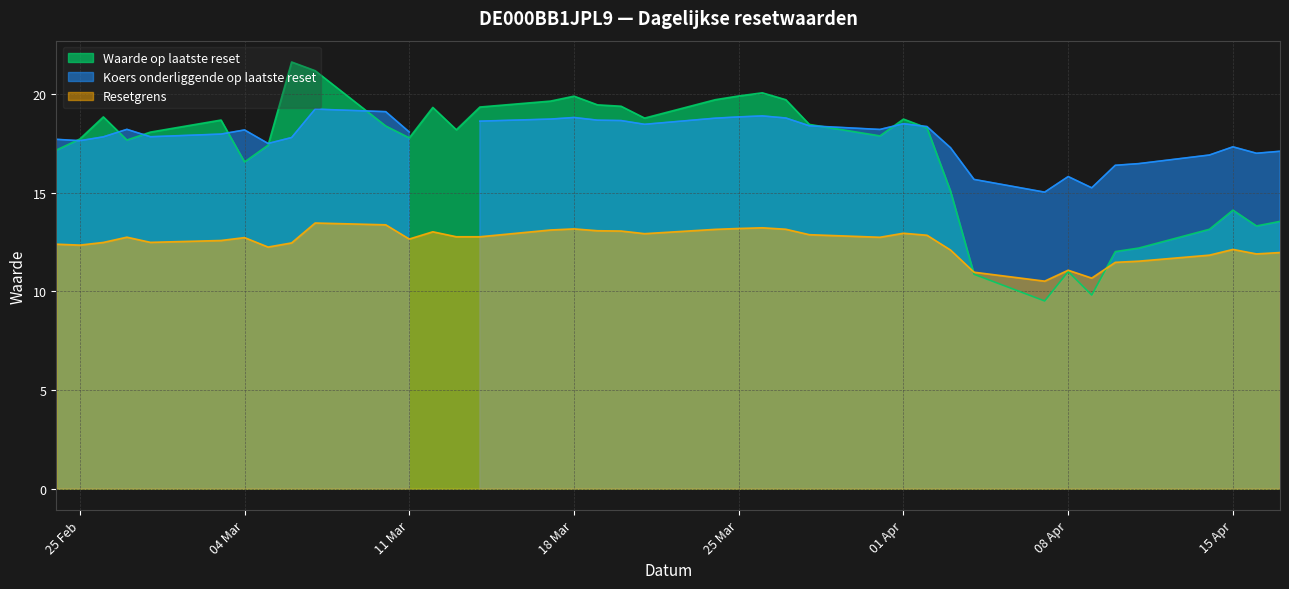

Reading left to right, extract all data points from this chart.

Waarde op laatste reset: 2025-04-17=13.5	2025-04-16=13.3	2025-04-15=14.1	2025-04-14=13.1	2025-04-11=12.2	2025-04-10=12.0	2025-04-09=9.8	2025-04-08=11.0	2025-04-07=9.5	2025-04-04=10.9	2025-04-03=15.1	2025-04-02=18.3	2025-04-01=18.7	2025-03-31=17.9	2025-03-28=18.4	2025-03-27=19.7	2025-03-26=20.1	2025-03-25=19.9	2025-03-24=19.7	2025-03-21=18.8	2025-03-20=19.4	2025-03-19=19.4	2025-03-18=19.9	2025-03-17=19.6	2025-03-14=19.3	2025-03-13=18.2	2025-03-12=19.3	2025-03-11=17.8	2025-03-10=18.4	2025-03-07=21.2	2025-03-06=21.6	2025-03-05=17.4	2025-03-04=16.6	2025-03-03=18.7	2025-02-28=18.1	2025-02-27=17.7	2025-02-26=18.8	2025-02-25=17.7	2025-02-24=17.1
Koers onderliggende op laatste reset: 2025-04-17=17.1	2025-04-16=17.0	2025-04-15=17.3	2025-04-14=16.9	2025-04-11=16.5	2025-04-10=16.4	2025-04-09=15.2	2025-04-08=15.8	2025-04-07=15.0	2025-04-04=15.7	2025-04-03=17.3	2025-04-02=18.3	2025-04-01=18.5	2025-03-31=18.2	2025-03-28=18.4	2025-03-27=18.8	2025-03-26=18.9	2025-03-25=18.8	2025-03-24=18.8	2025-03-21=18.5	2025-03-20=18.6	2025-03-19=18.7	2025-03-18=18.8	2025-03-17=18.7	2025-03-14=18.6	2025-03-13=0.0	2025-03-12=0.0	2025-03-11=18.1	2025-03-10=19.1	2025-03-07=19.2	2025-03-06=17.8	2025-03-05=17.5	2025-03-04=18.2	2025-03-03=18.0	2025-02-28=17.8	2025-02-27=18.2	2025-02-26=17.8	2025-02-25=17.6	2025-02-24=17.7
Resetgrens: 2025-04-17=12.0	2025-04-16=11.9	2025-04-15=12.1	2025-04-14=11.8	2025-04-11=11.5	2025-04-10=11.5	2025-04-09=10.7	2025-04-08=11.1	2025-04-07=10.5	2025-04-04=11.0	2025-04-03=12.1	2025-04-02=12.8	2025-04-01=12.9	2025-03-31=12.7	2025-03-28=12.9	2025-03-27=13.1	2025-03-26=13.2	2025-03-25=13.2	2025-03-24=13.1	2025-03-21=12.9	2025-03-20=13.1	2025-03-19=13.1	2025-03-18=13.2	2025-03-17=13.1	2025-03-14=12.8	2025-03-13=12.8	2025-03-12=13.0	2025-03-11=12.6	2025-03-10=13.4	2025-03-07=13.5	2025-03-06=12.4	2025-03-05=12.2	2025-03-04=12.7	2025-03-03=12.6	2025-02-28=12.5	2025-02-27=12.7	2025-02-26=12.5	2025-02-25=12.3	2025-02-24=12.4